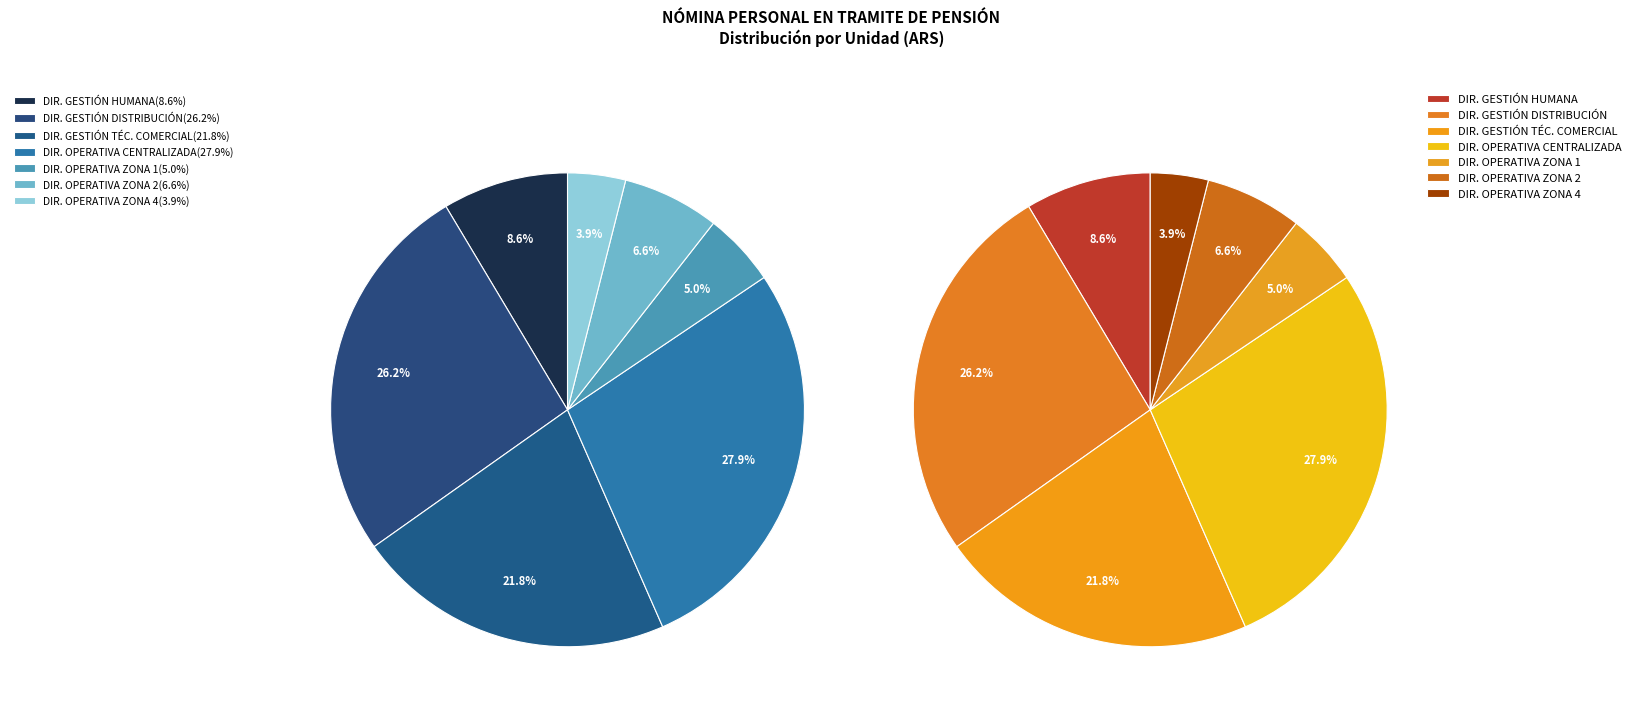

How many segments does this pie chart have?

7